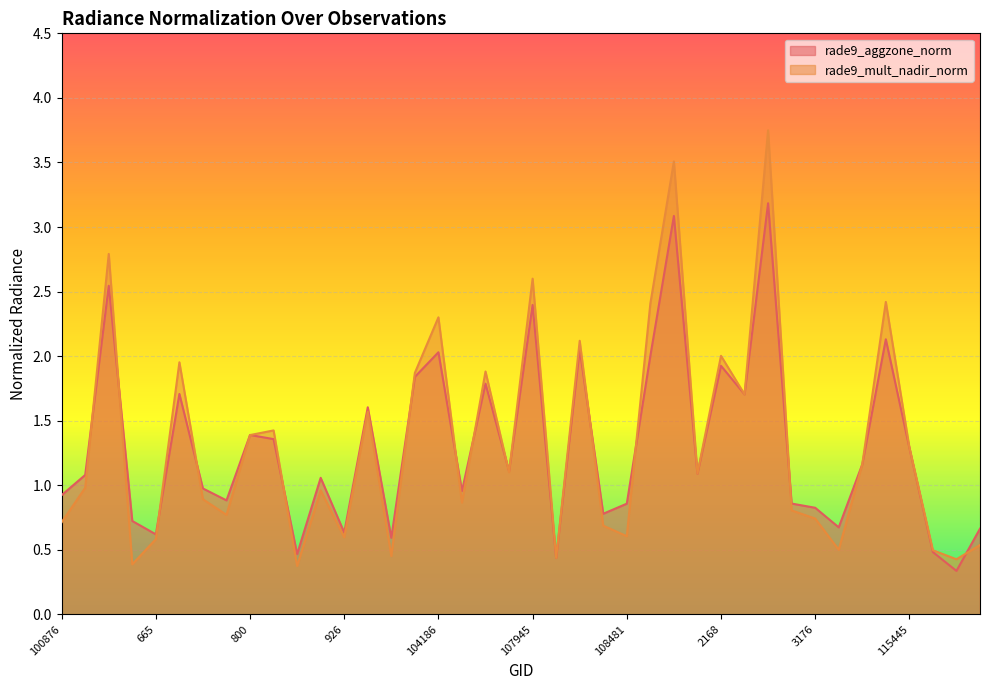

What is the maximum value for rade9_aggzone_norm?

3.2